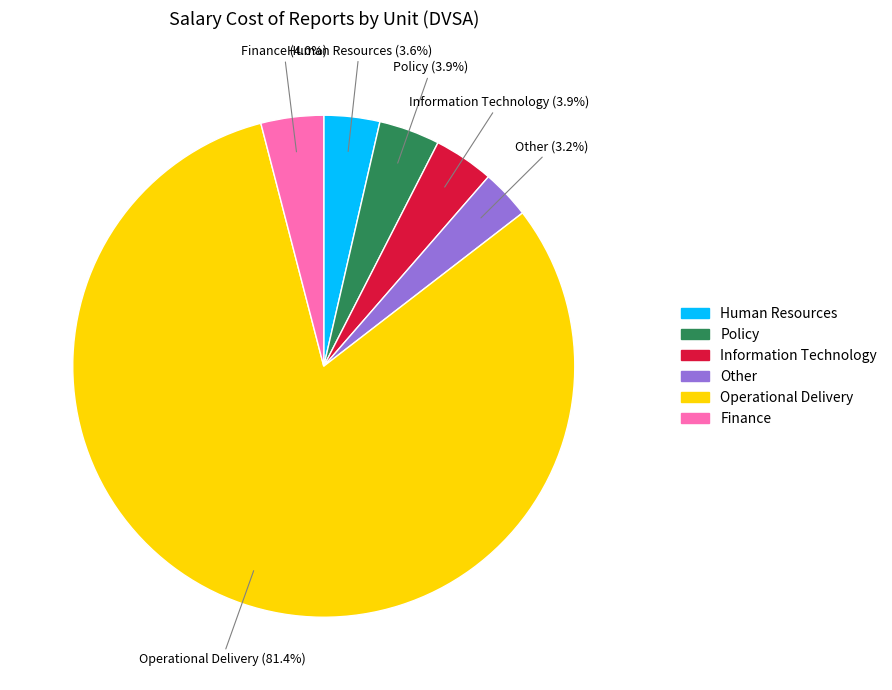

Which slice is the largest?

Operational Delivery